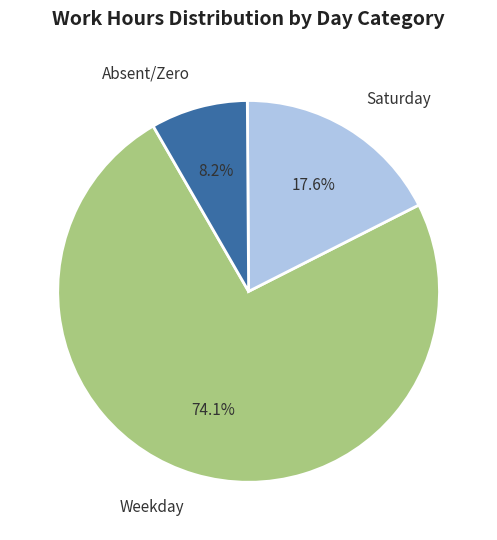

Combined, what portion of the pie is Absent/Zero and Weekday?

82.4%